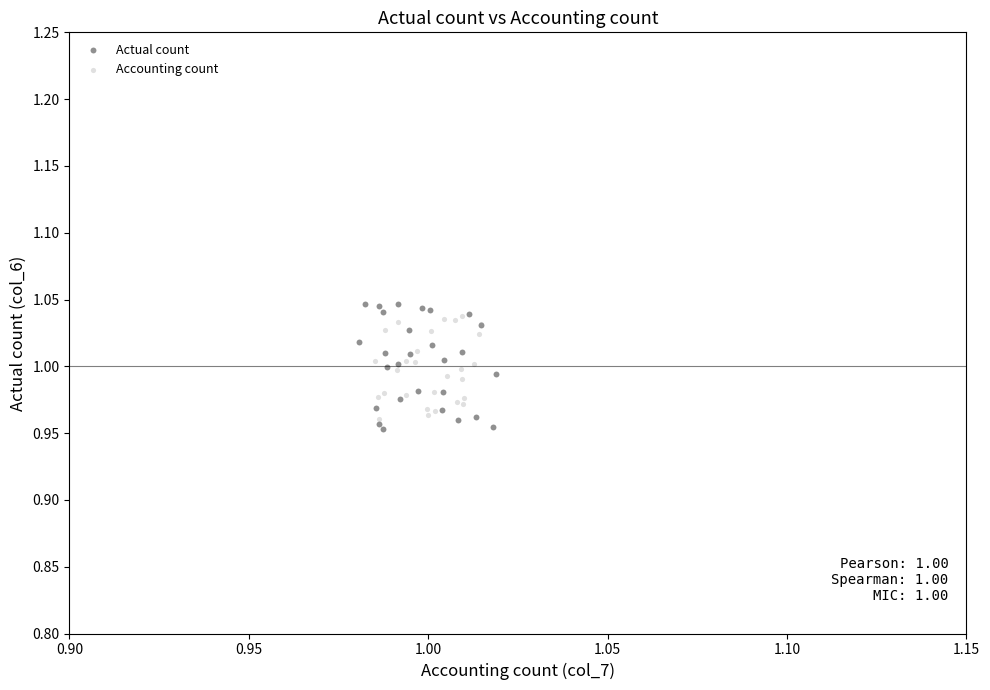

Which series has the largest Y range (max minus min)?

Actual count